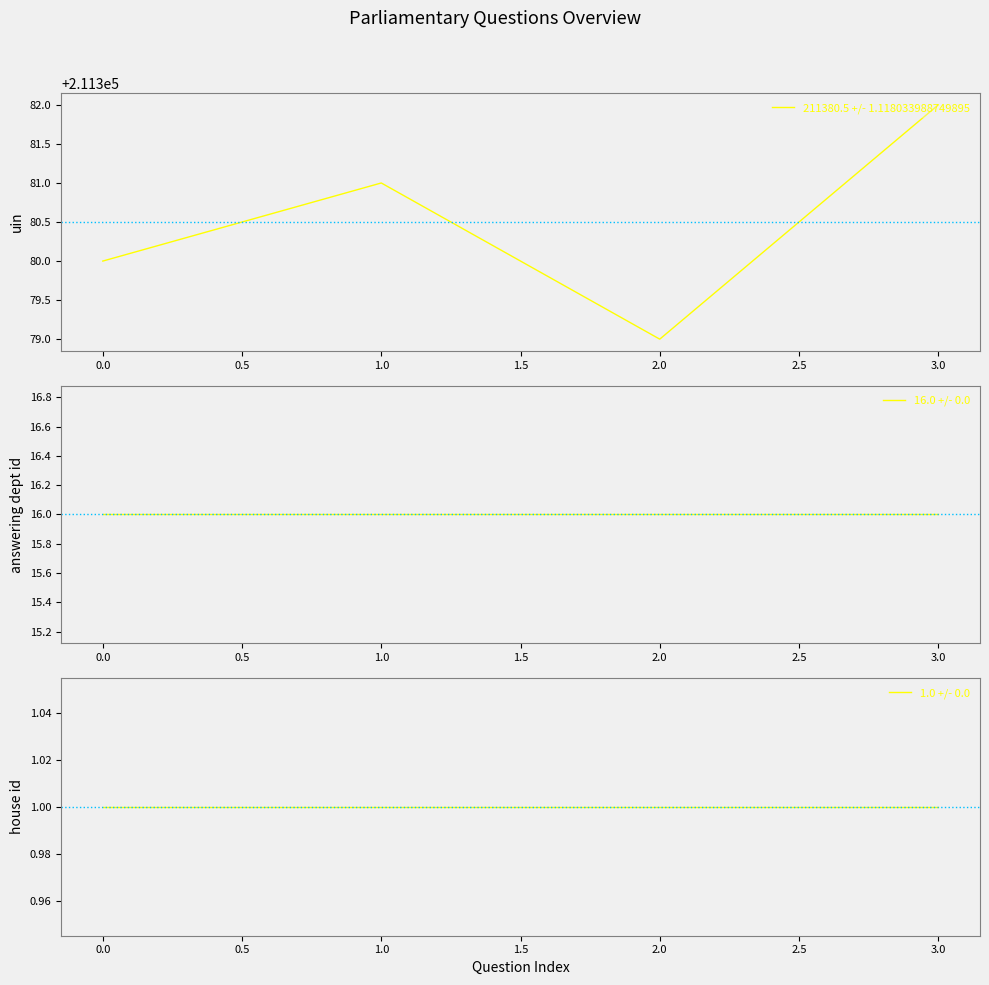

Reading left to right, list all the values displayed in this chart.

211380.5 +/- 1.118033988749895: 211380	211381	211379	211382
16.0 +/- 0.0: 16	16	16	16
1.0 +/- 0.0: 1	1	1	1